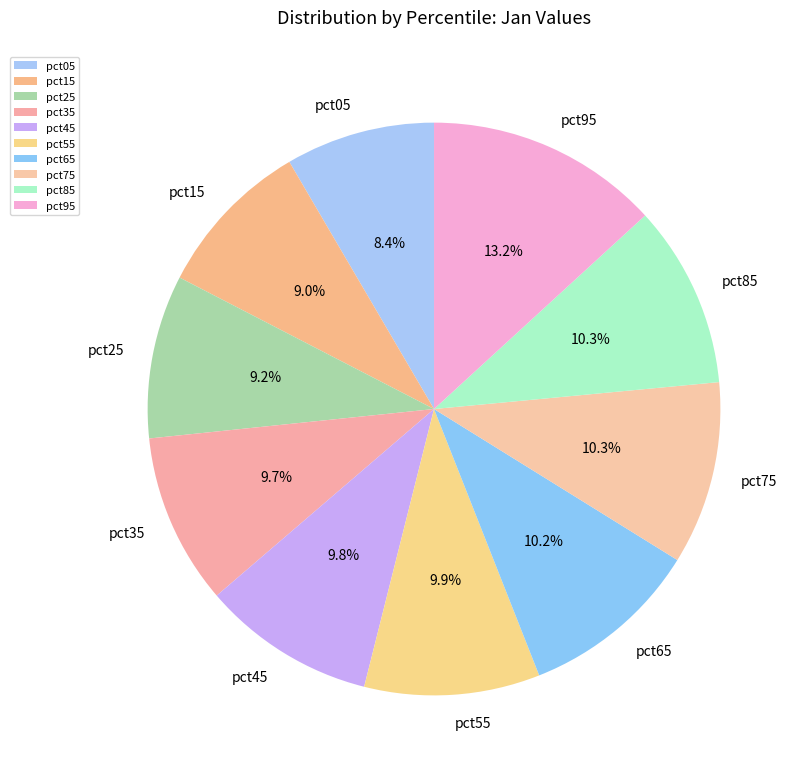

Is it true that pct65 is 10% of the pie?

True